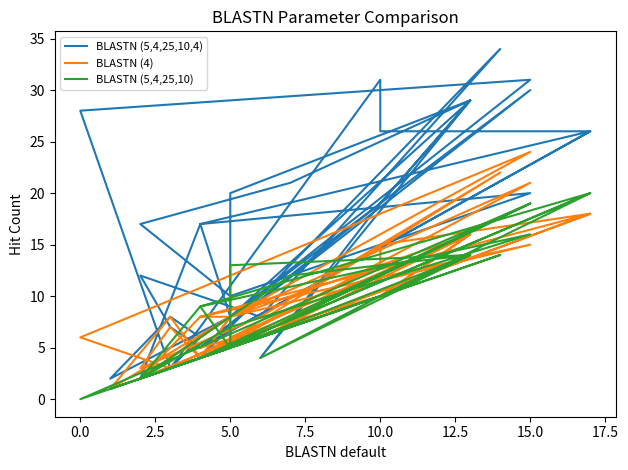

How many lines are shown in the chart?

3